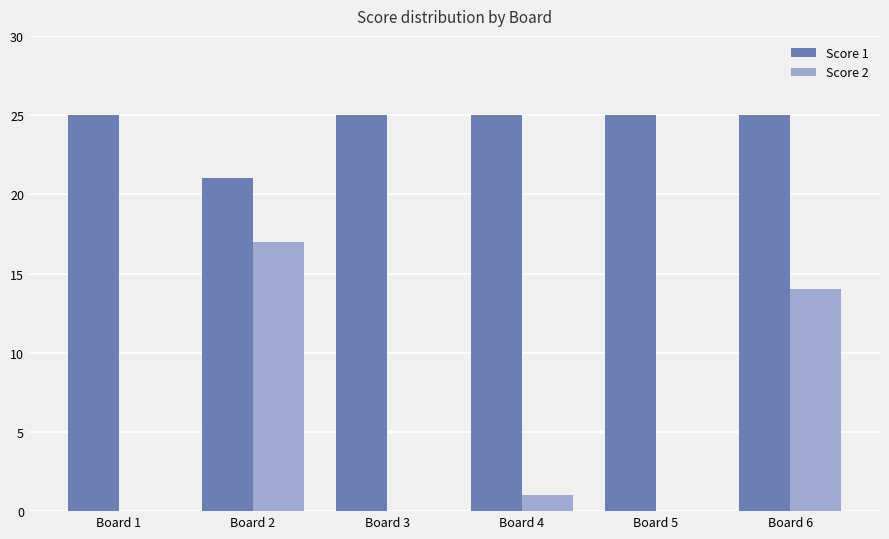

How many data points does each series have?

6